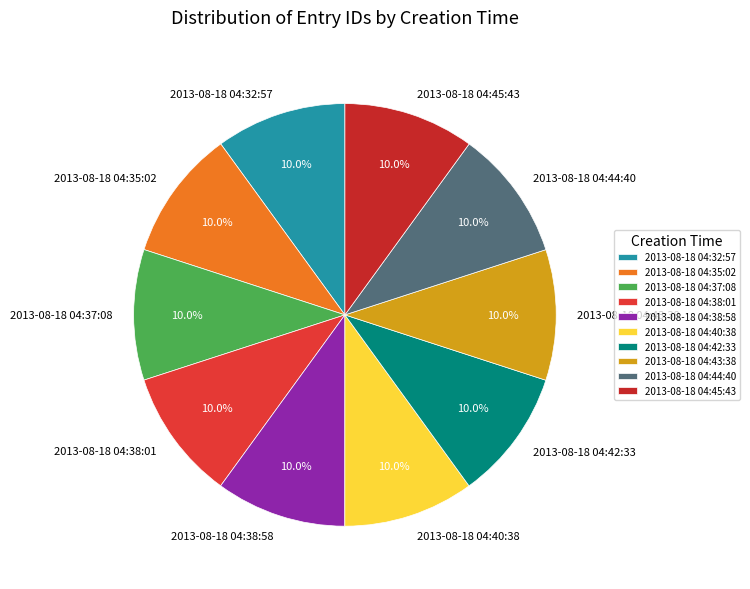

To the nearest percent, what is the combined percentage of 2013-08-18 04:32:57 and 2013-08-18 04:40:38?

20%